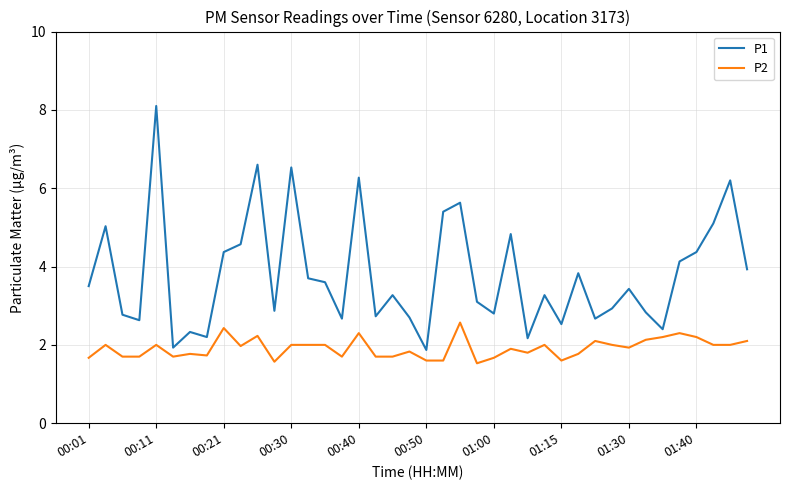

Count the number of data series in this chart.

2